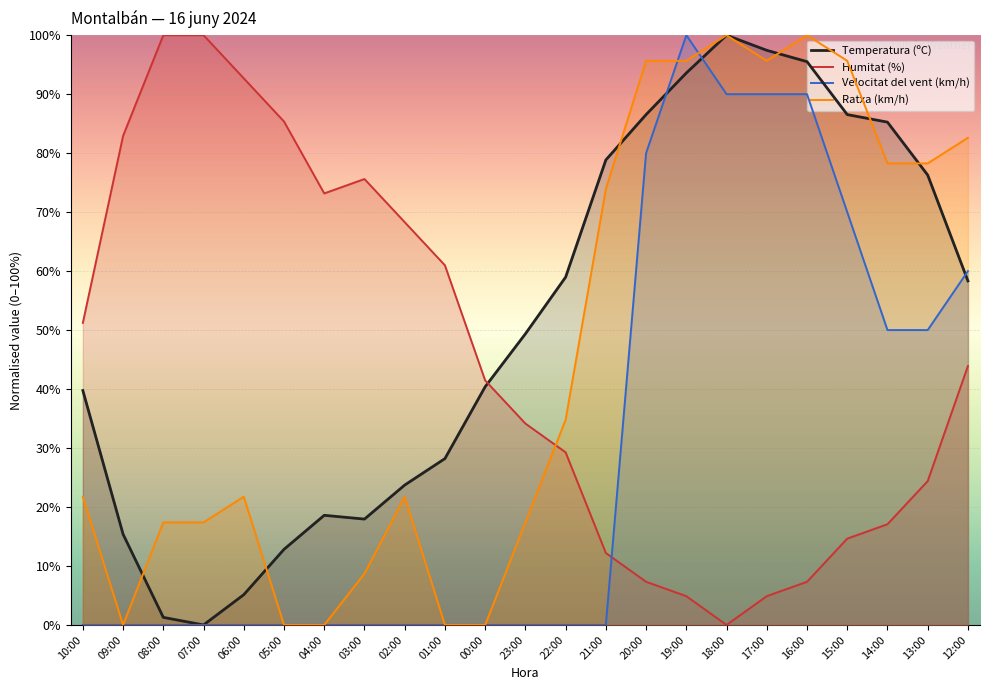

What are all the series names shown in the legend?

Temperatura (ºC), Humitat (%), Velocitat del vent (km/h), Ratxa (km/h)